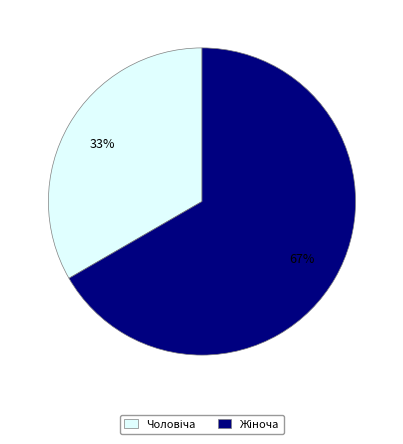

To the nearest percent, what is the average slice percentage?

50%